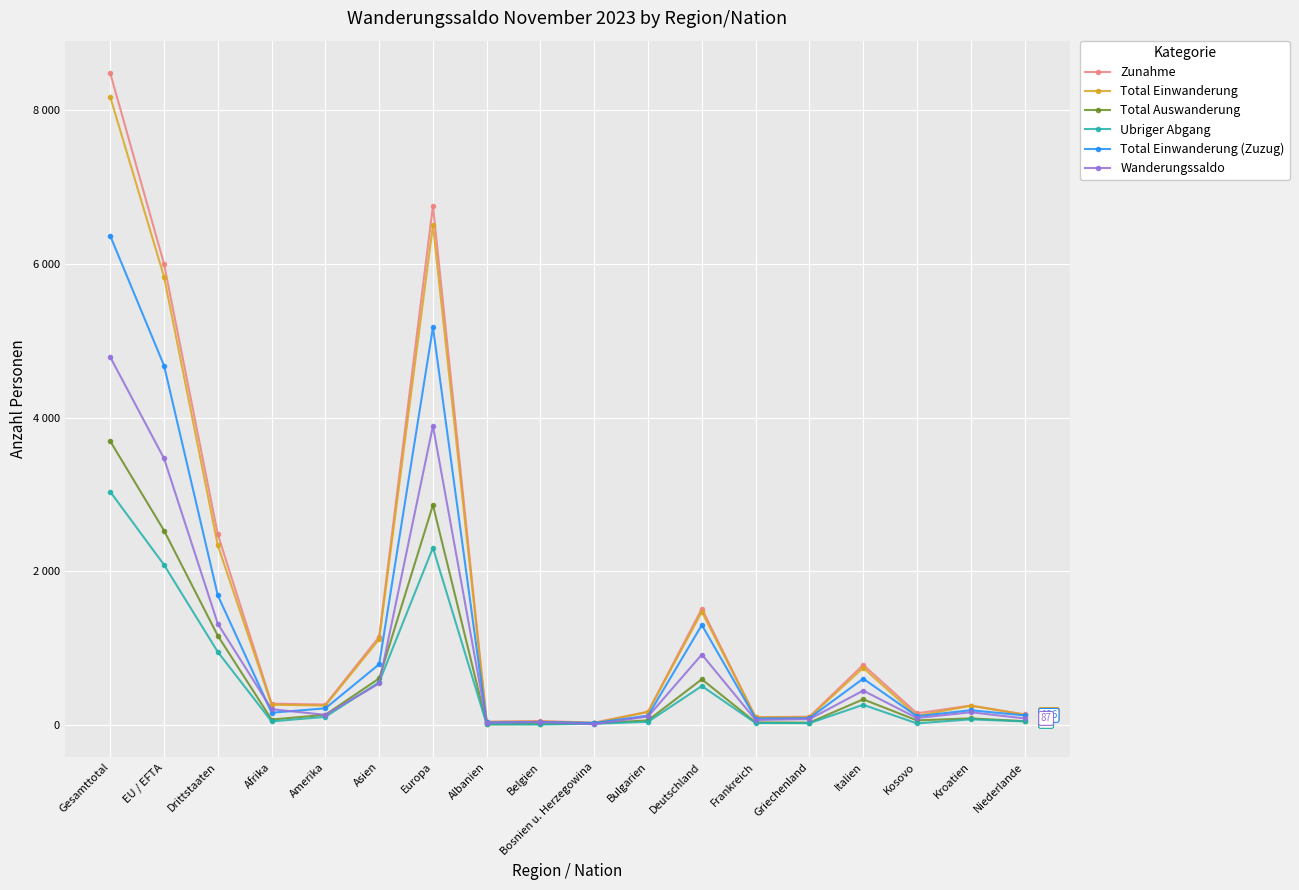

True or false: Ubriger Abgang has a value of 25 at Griechenland.

True